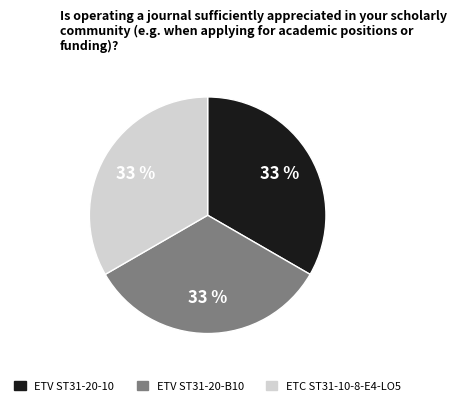

Is it true that ETV ST31-20-B10 is 33% of the pie?

True